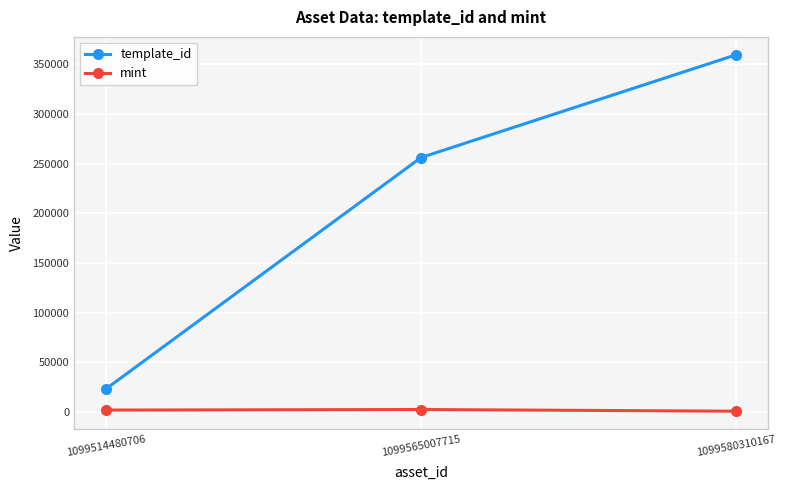

What are all the series names shown in the legend?

template_id, mint